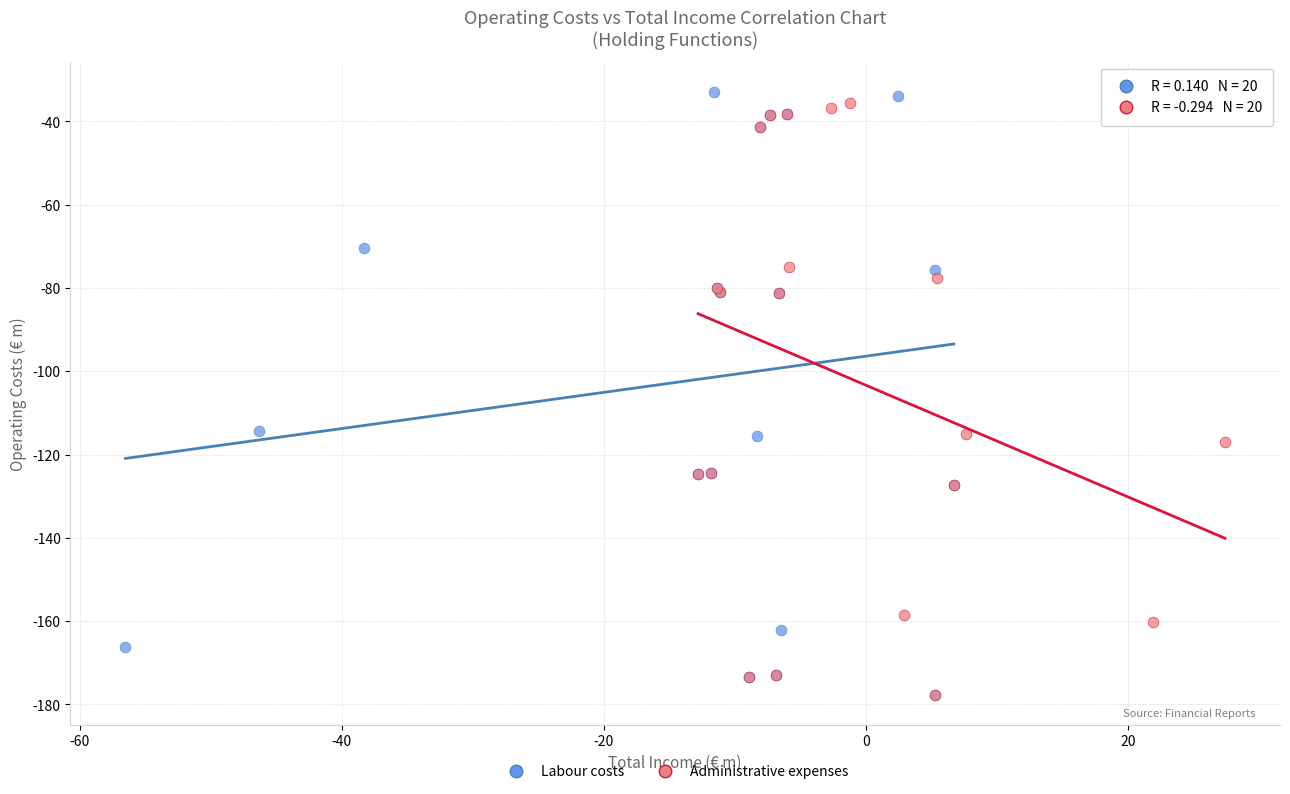

What are all the series names shown in the legend?

Labour costs, Administrative expenses